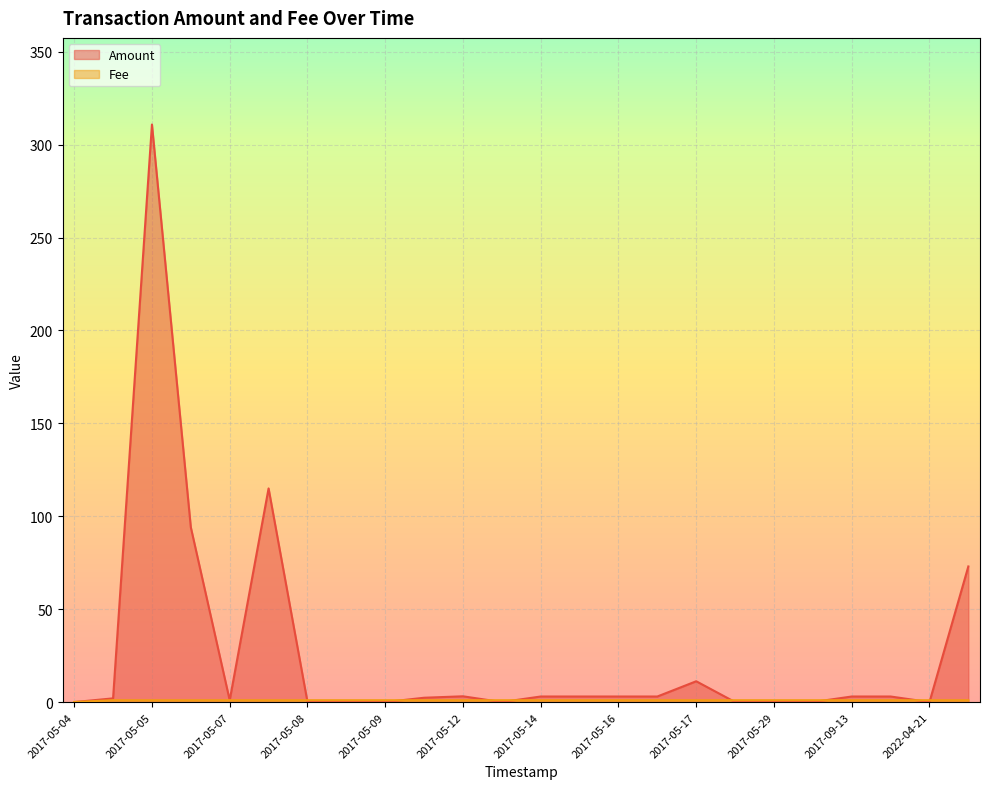

At which category is the sum across all series the highest?

2017-05-05